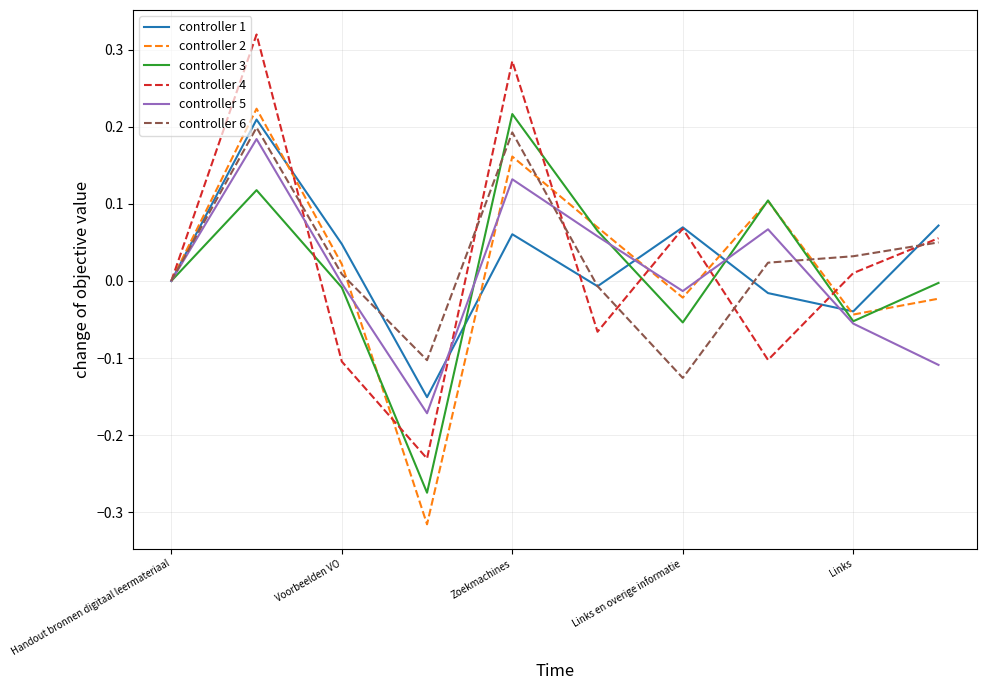

Which series has the largest range (max minus min)?

controller 4